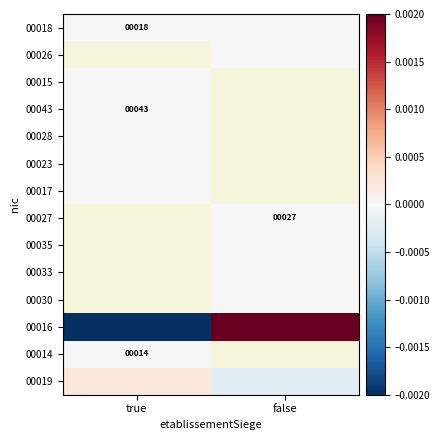

True or false: 00019 has a value of -0.0 at false.

False